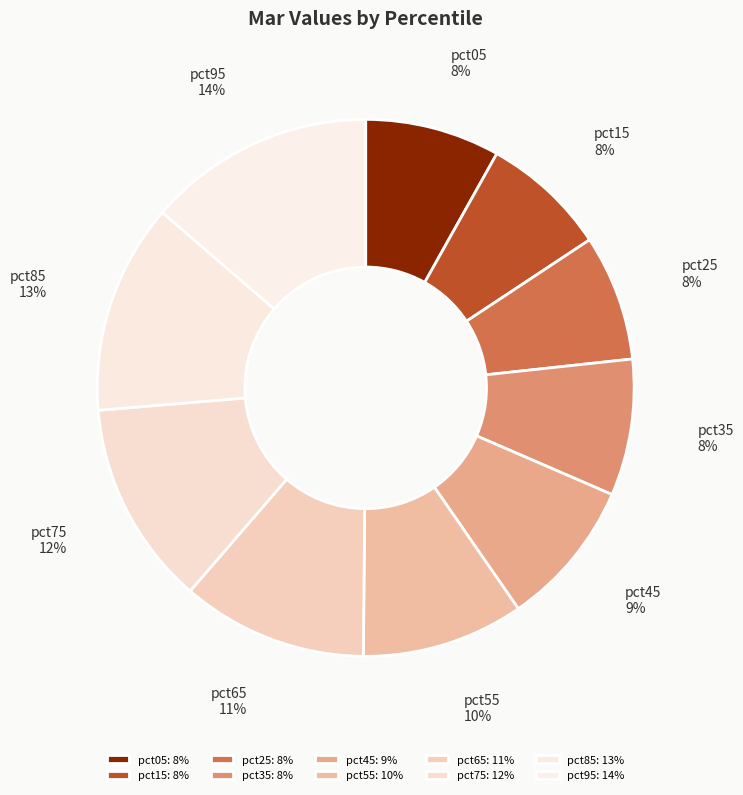

How many segments does this pie chart have?

10